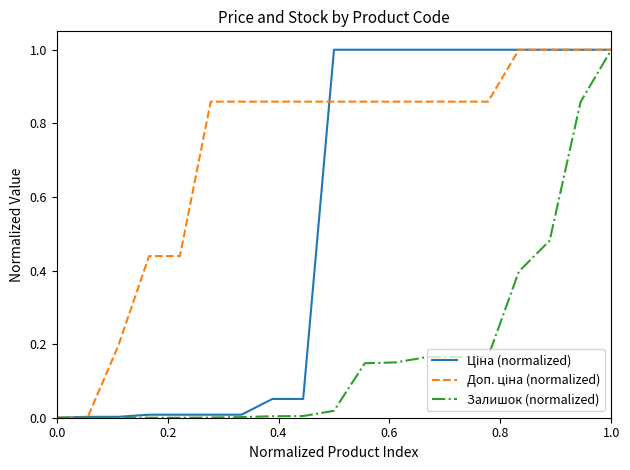

How many distinct data groups are displayed?

3